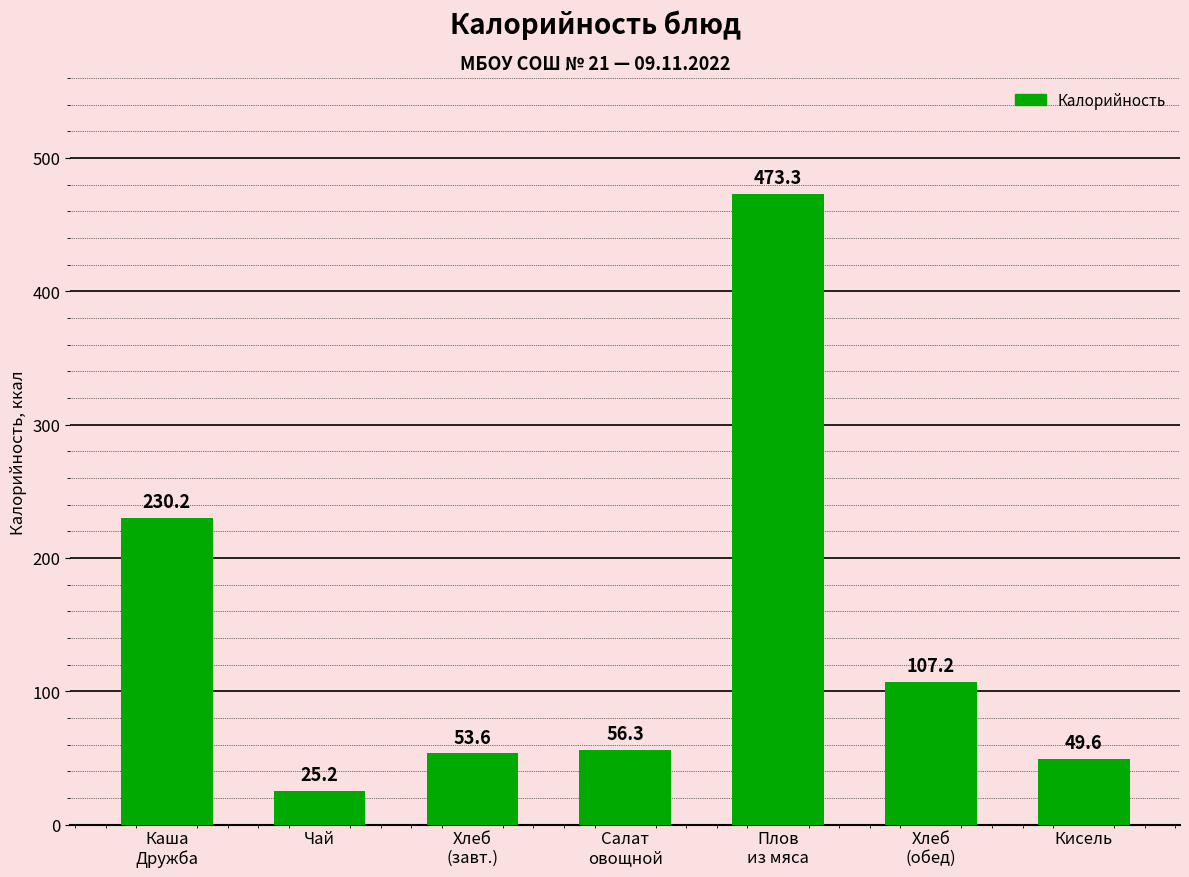

What is the label of the 2nd bar from the left?

Чай